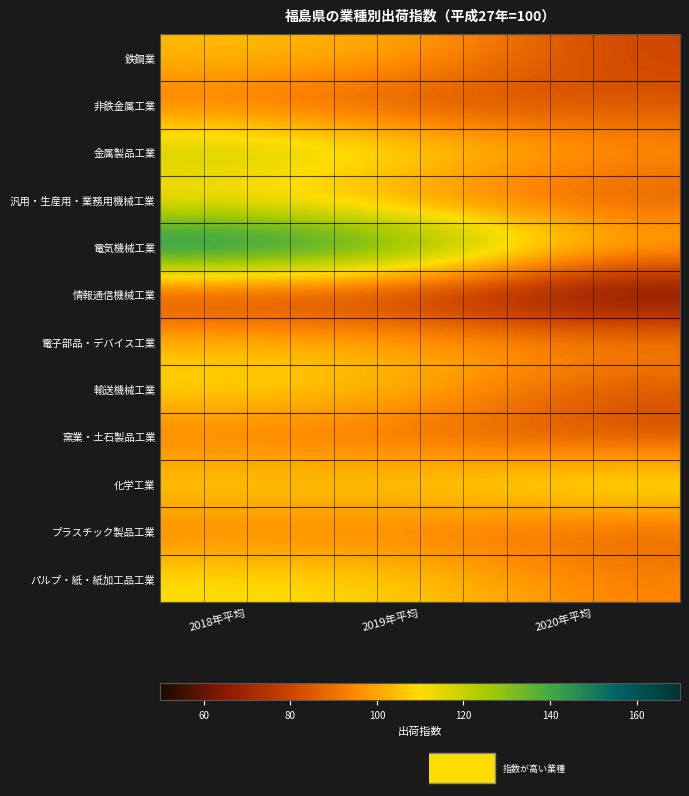

Which series has the largest total across all categories?

電気機械工業